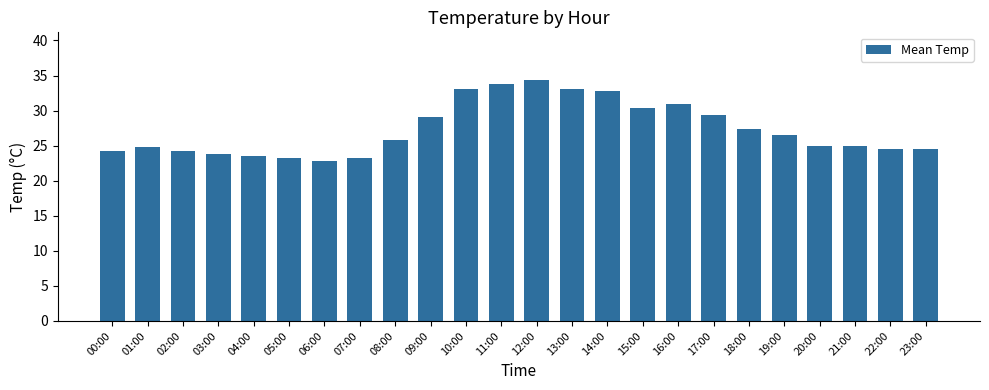

Count the number of data series in this chart.

1